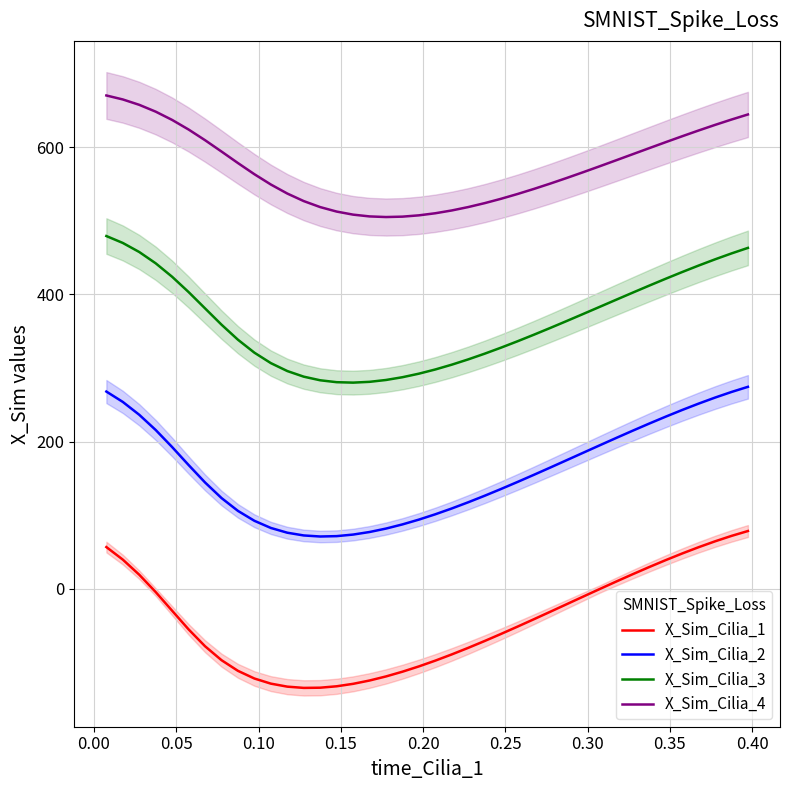

True or false: X_Sim_Cilia_4 and X_Sim_Cilia_1 intersect in this chart.

False